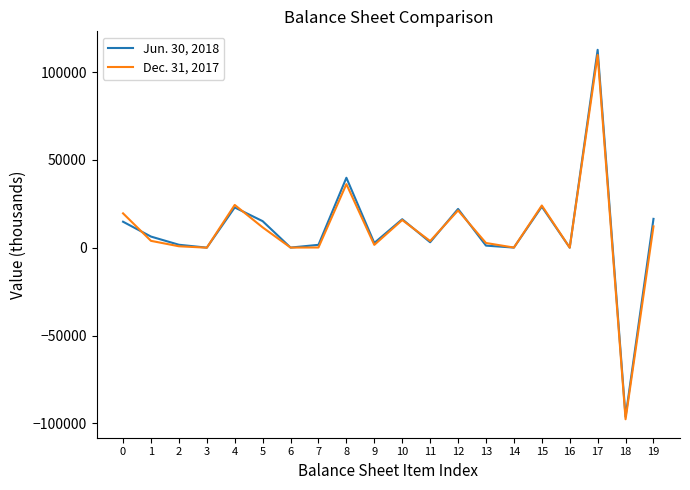

The Jun. 30, 2018 series shows 33553 at 12. True or false?

False